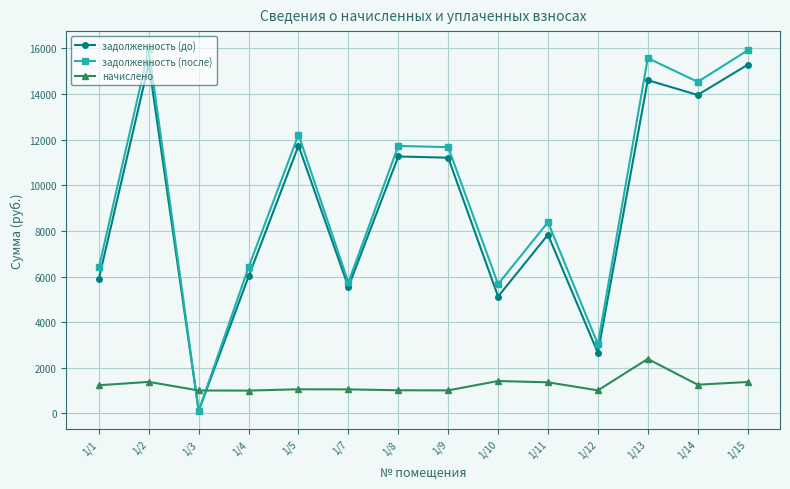

Where is the first local minimum for задолженность (до)?

1/3